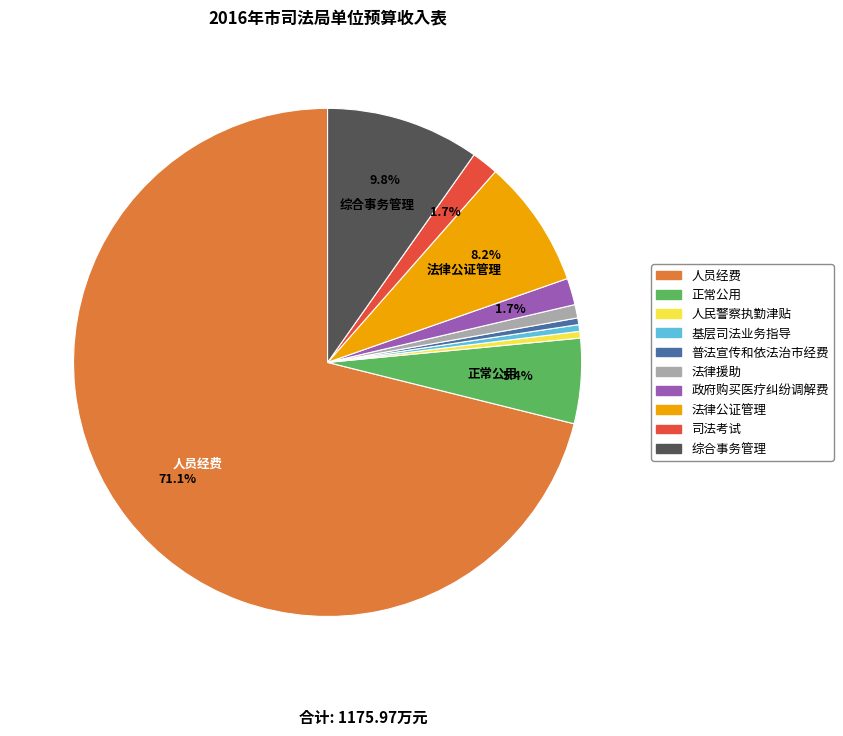

How many segments does this pie chart have?

10